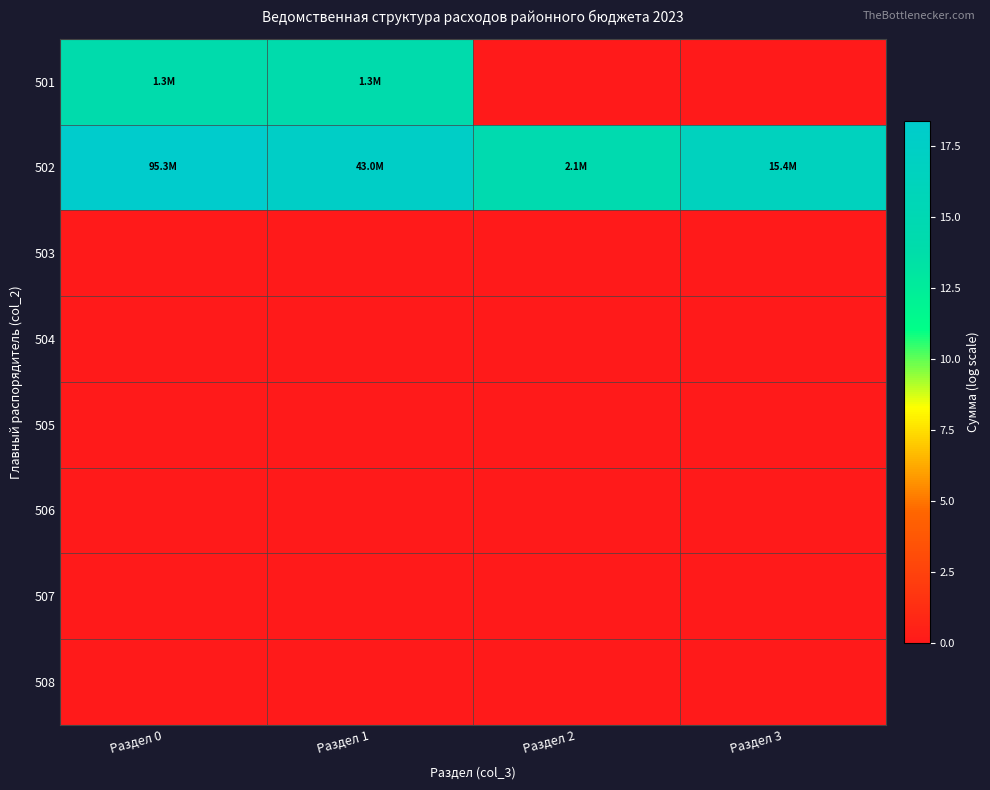

At which category is the sum across all series the highest?

Раздел 0